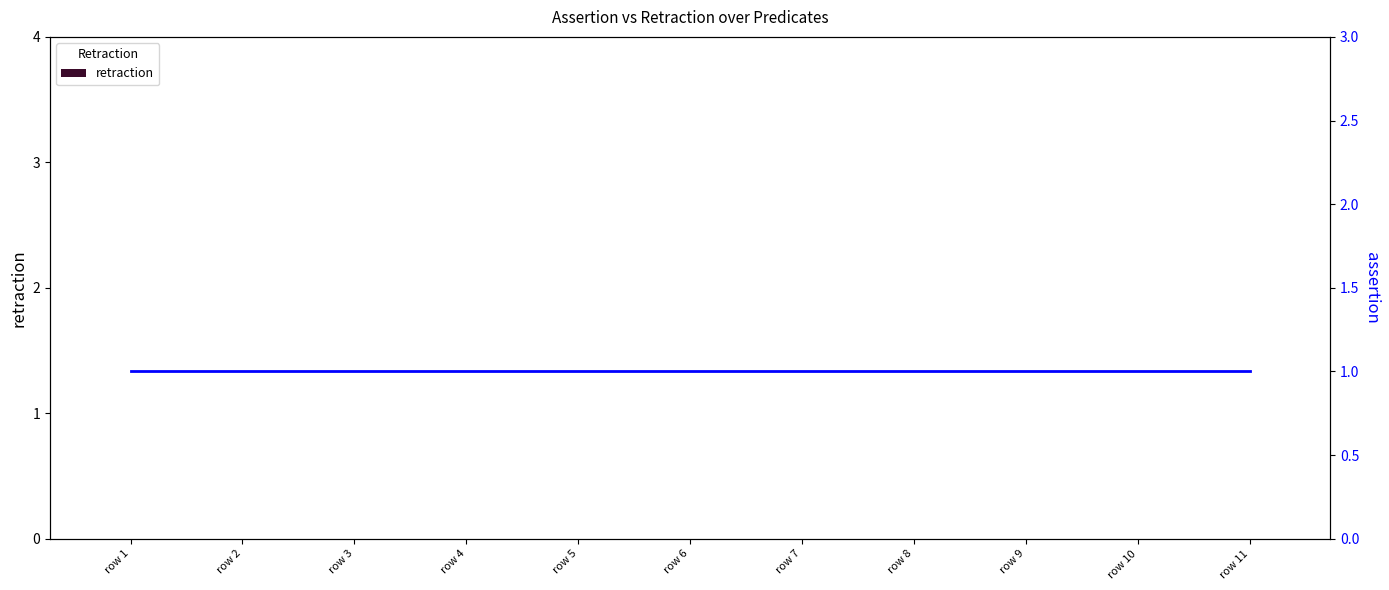

Rank the series at row 11 from highest to lowest value.

assertion, retraction